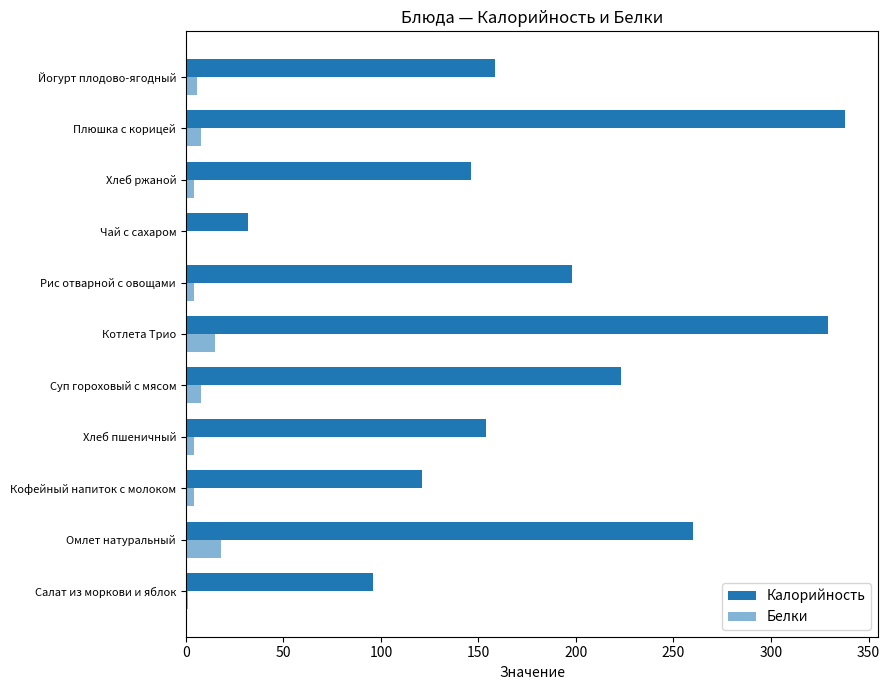

At how many categories does at least one series exceed 47?

10